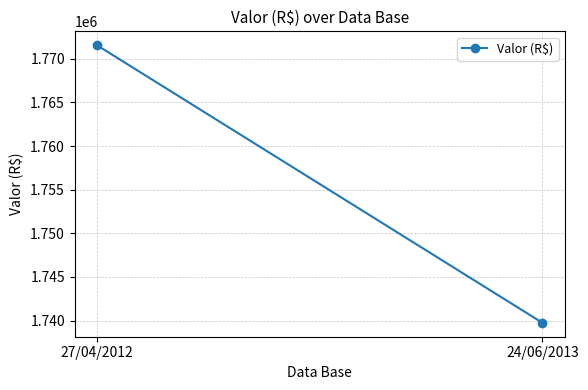

What is the change in value from 27/04/2012 to 24/06/2013?

-31820.2